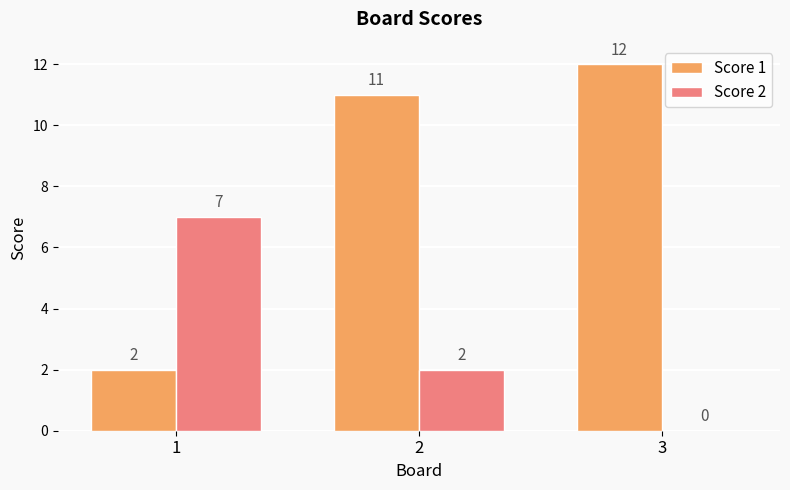

What are all the series names shown in the legend?

Score 1, Score 2